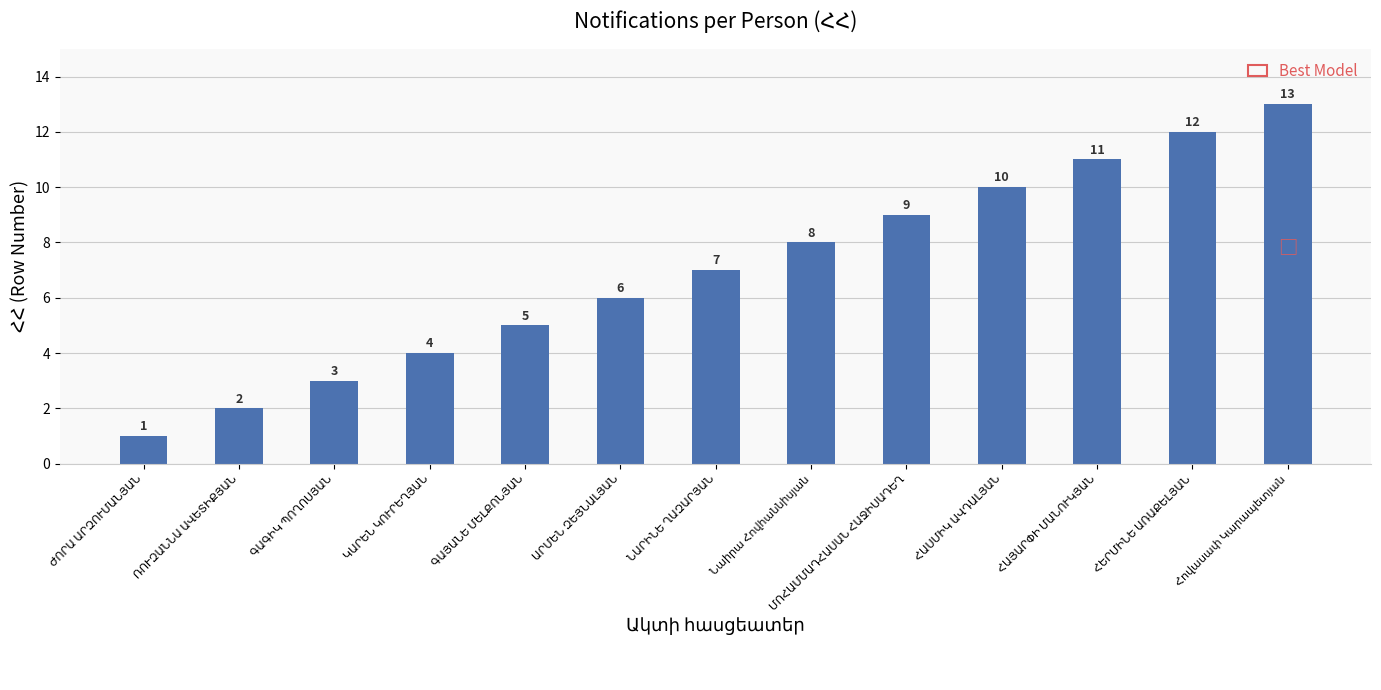

What is the smallest value displayed?

1